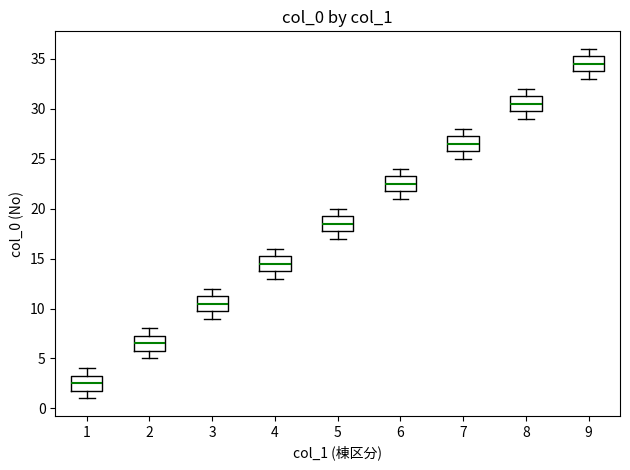

Reading left to right, read every box against the y-axis: the position of its median line, the range the box covers, and the ends of its whiskers. The values are not printed on the chart, so give them approximately, as read against the axis.

1: median 2.5, box 2.0 to 3.5, whiskers 1.0 to 4.0
2: median 6.5, box 6.0 to 7.5, whiskers 5.0 to 8.0
3: median 10.5, box 10.0 to 11.5, whiskers 9.0 to 12.0
4: median 14.5, box 14.0 to 15.5, whiskers 13.0 to 16.0
5: median 18.5, box 18.0 to 19.5, whiskers 17.0 to 20.0
6: median 22.5, box 22.0 to 23.5, whiskers 21.0 to 24.0
7: median 26.5, box 26.0 to 27.5, whiskers 25.0 to 28.0
8: median 30.5, box 30.0 to 31.5, whiskers 29.0 to 32.0
9: median 34.5, box 34.0 to 35.5, whiskers 33.0 to 36.0